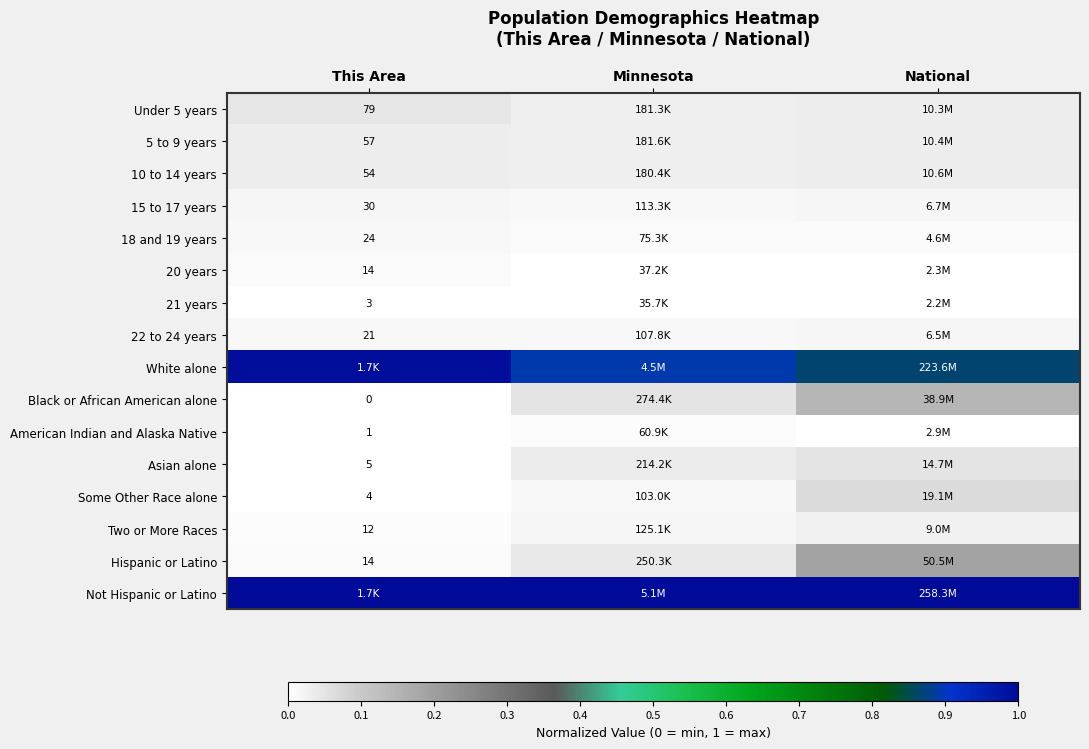

True or false: 15 to 17 years has a value of 0.0 at National.

False